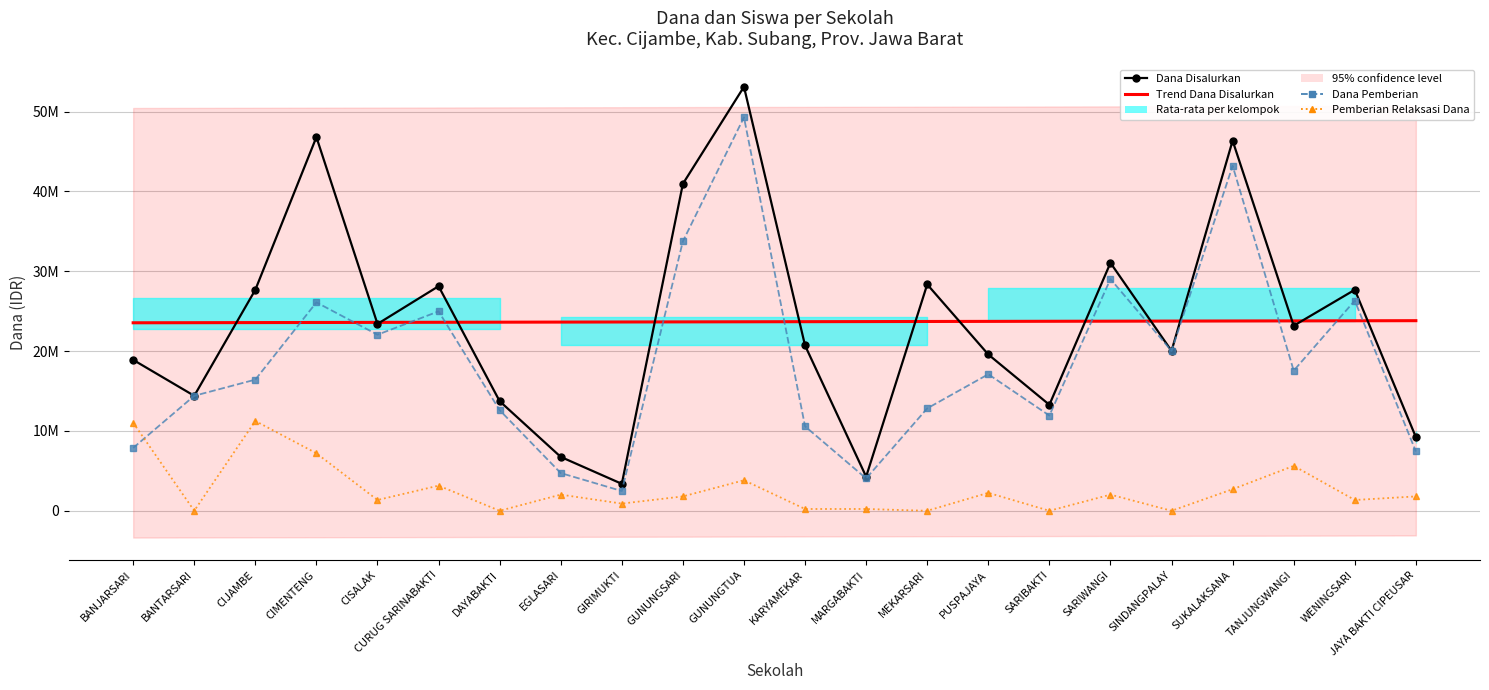

Which has a higher value, MEKARSARI or WENINGSARI?

WENINGSARI